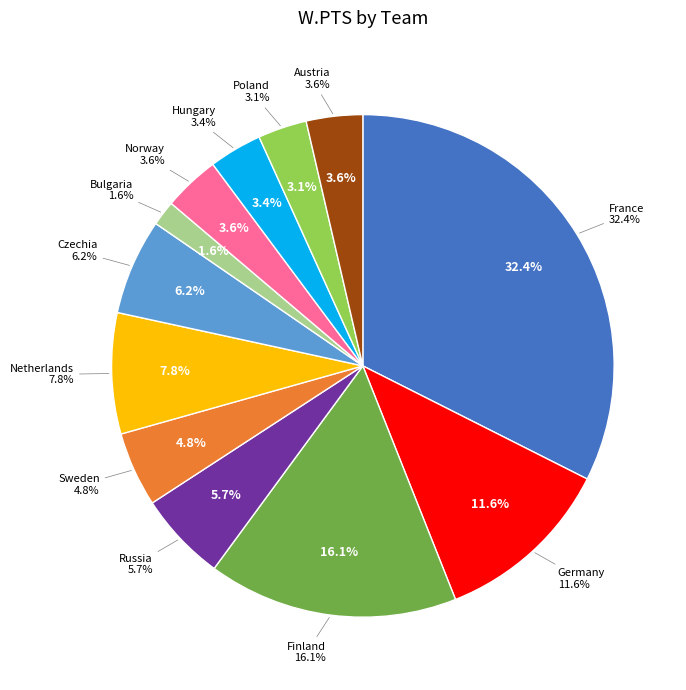

True or false: Russia accounts for 6% of the total.

True